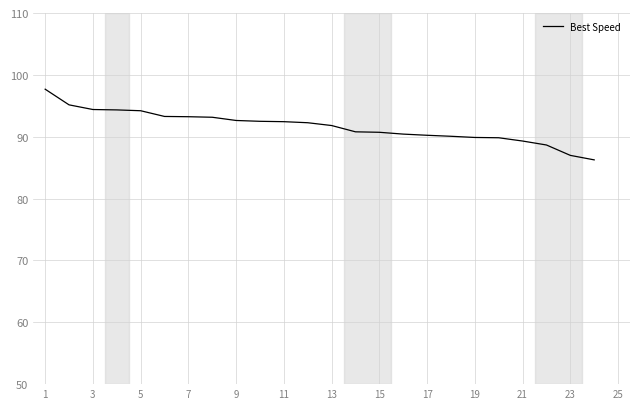

What is the difference between the maximum and minimum values?

11.4